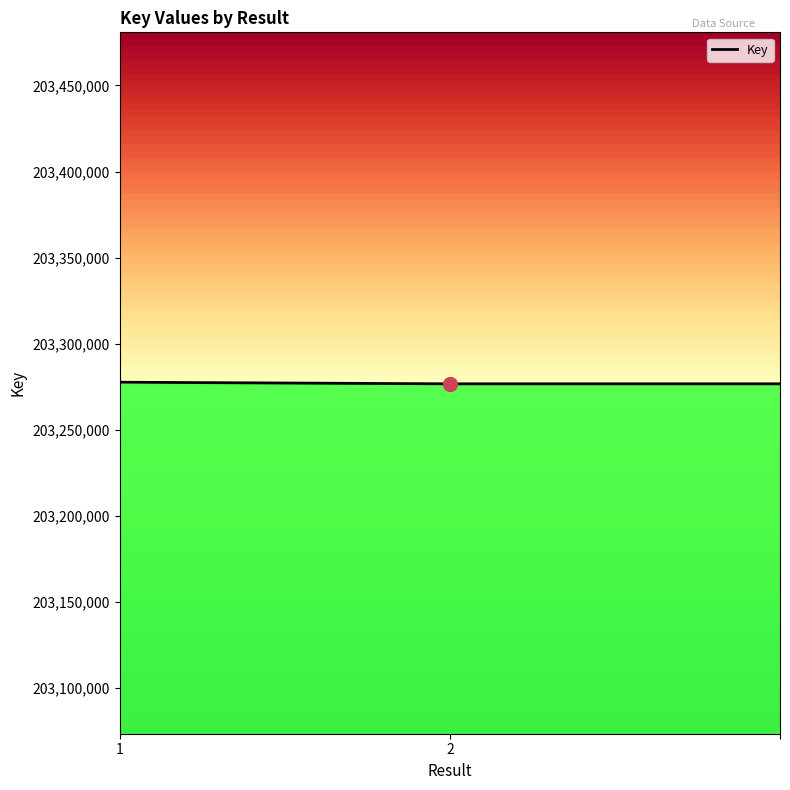

What is the average value?

203276980